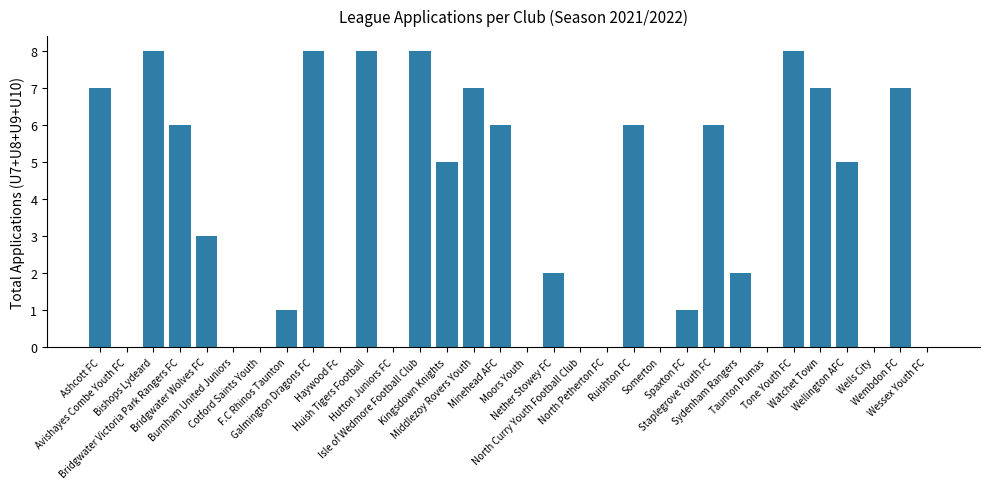

What is the greatest value displayed?

8